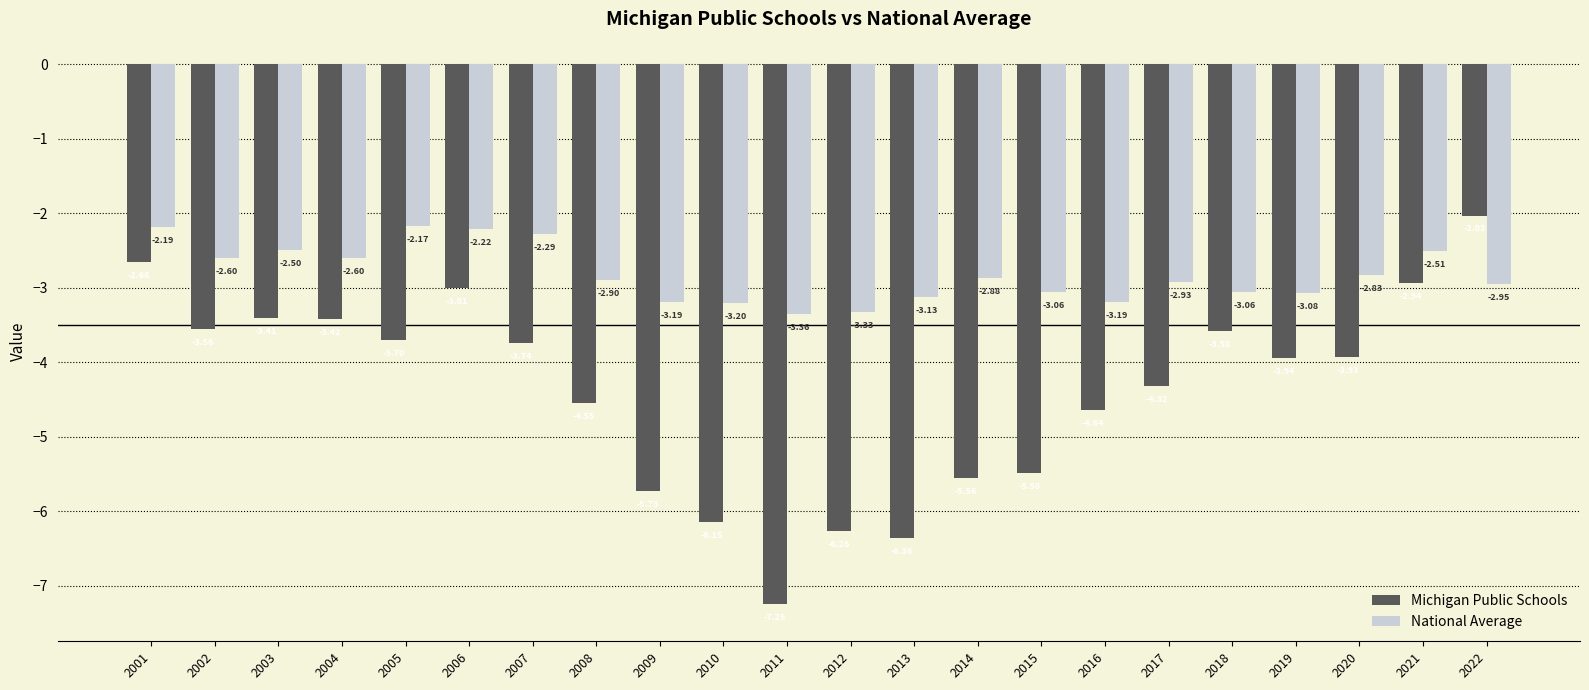

At 2013, list the series in order from largest to smallest.

National Average, Michigan Public Schools